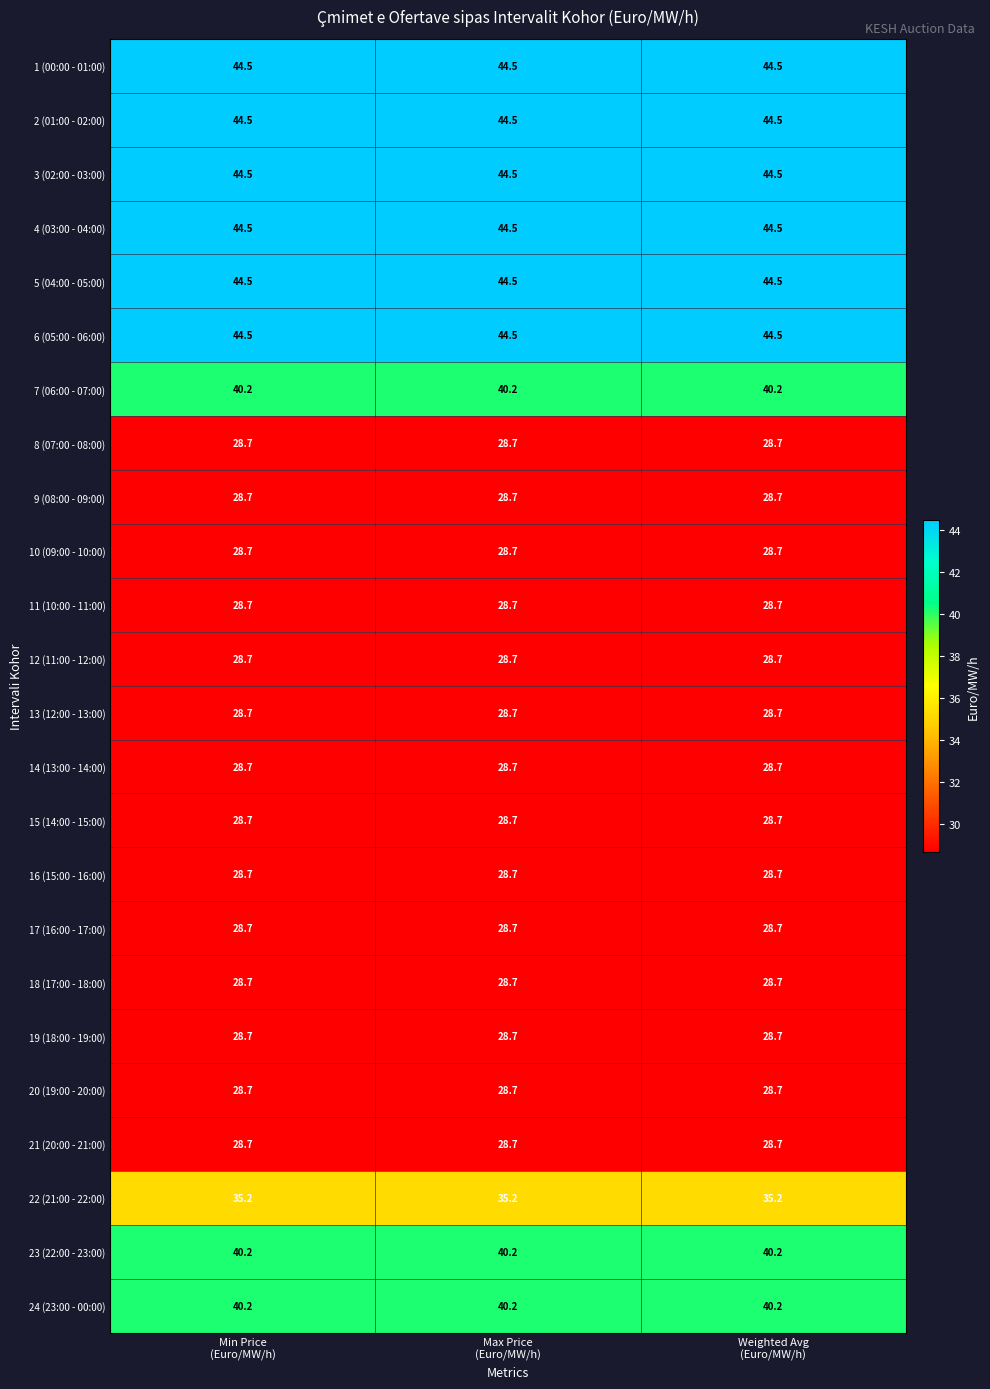

What is the greatest value displayed?

44.5